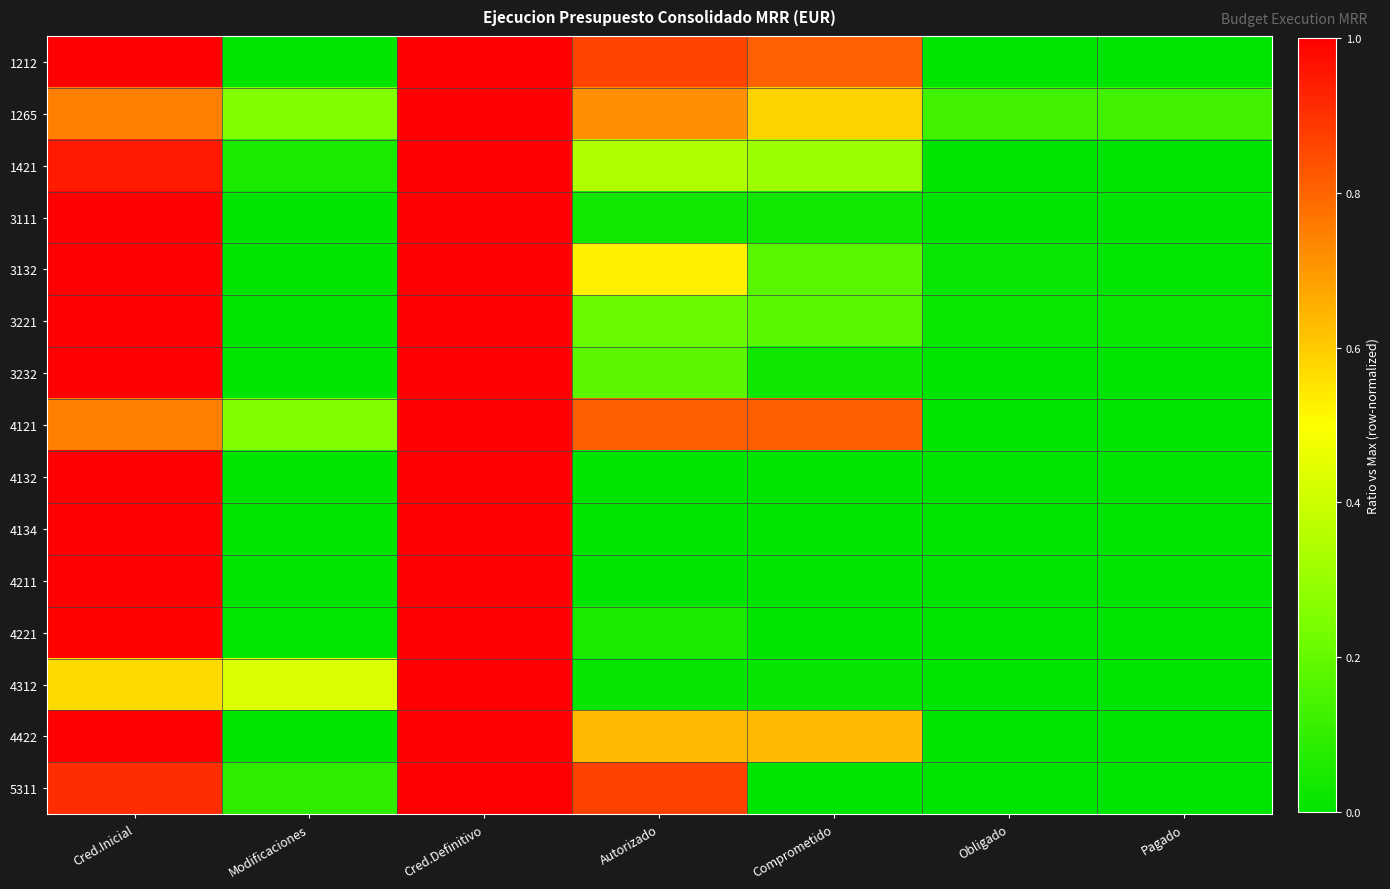

At which category does the chart reach its peak across all series?

Cred.Inicial